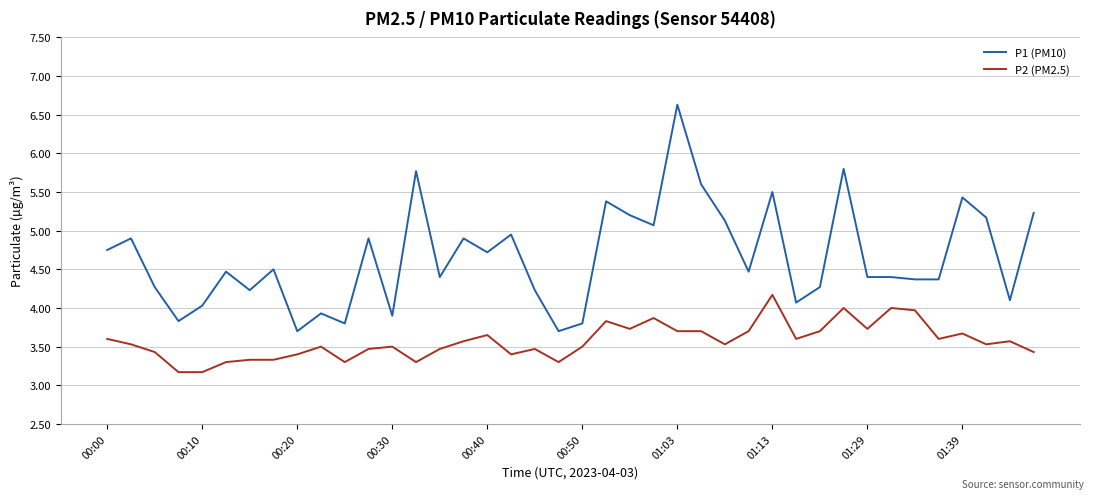

What is the minimum value shown in the chart?

3.2